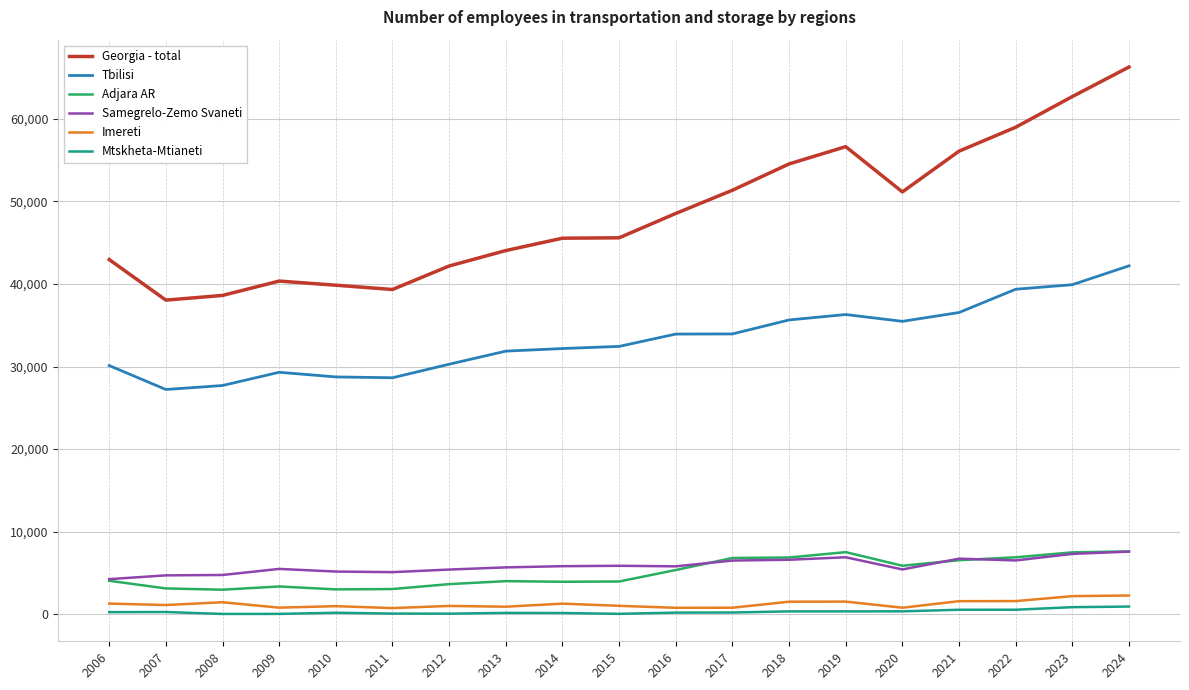

What is the greatest value displayed?

66272.7